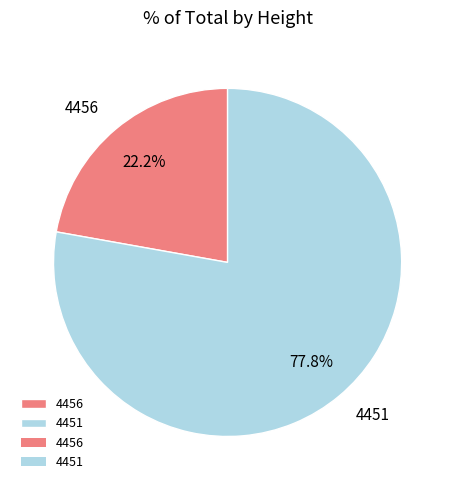

Does 4451 represent more than half of the total?

Yes